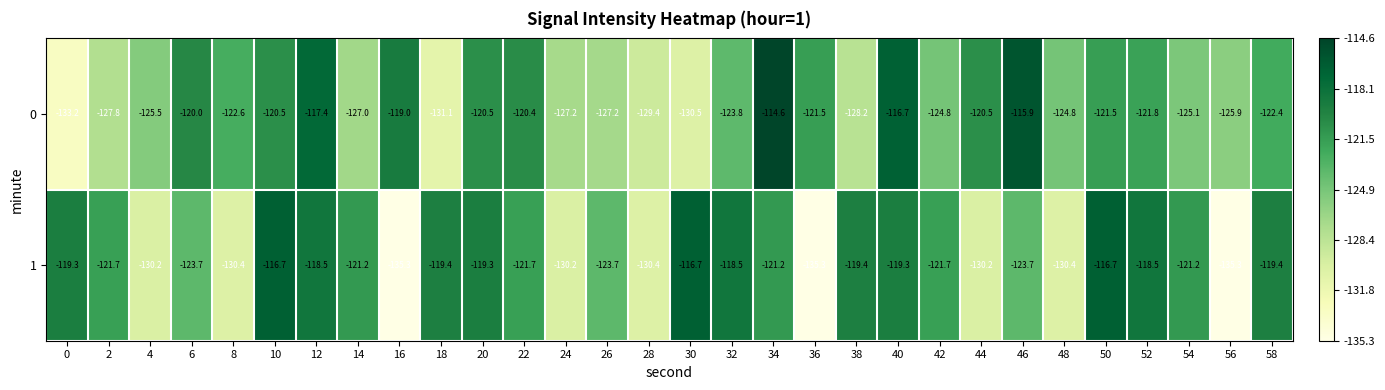

The value of 1 at 12 is -118.5. True or false?

True